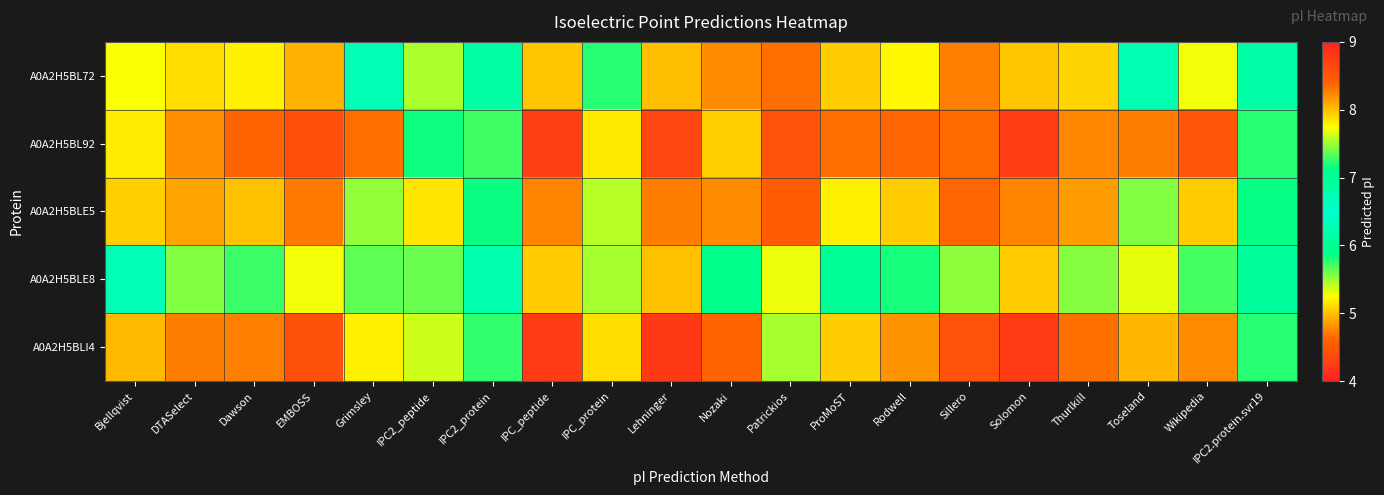

Reading right to left, transcribe all the data shown in this chart.

A0A2H5BL72: IPC2.protein.svr19=6.8	Wikipedia=7.7	Toseland=6.7	Thurlkill=7.9	Solomon=8.0	Sillero=8.3	Rodwell=7.8	ProMoST=8.0	Patrickios=4.7	Nozaki=8.2	Lehninger=8.0	IPC_protein=7.2	IPC_peptide=8.0	IPC2_protein=6.9	IPC2_peptide=7.5	Grimsley=6.7	EMBOSS=8.1	Dawson=7.8	DTASelect=7.9	Bjellqvist=7.7
A0A2H5BL92: IPC2.protein.svr19=7.2	Wikipedia=8.5	Toseland=8.3	Thurlkill=8.2	Solomon=8.7	Sillero=8.3	Rodwell=8.4	ProMoST=8.3	Patrickios=4.5	Nozaki=7.9	Lehninger=8.7	IPC_protein=7.8	IPC_peptide=8.7	IPC2_protein=7.3	IPC2_peptide=7.2	Grimsley=8.3	EMBOSS=8.6	Dawson=8.4	DTASelect=8.2	Bjellqvist=7.8
A0A2H5BLE5: IPC2.protein.svr19=7.1	Wikipedia=8.0	Toseland=7.4	Thurlkill=8.1	Solomon=8.2	Sillero=8.4	Rodwell=8.0	ProMoST=7.8	Patrickios=4.5	Nozaki=8.2	Lehninger=8.3	IPC_protein=7.6	IPC_peptide=8.2	IPC2_protein=7.1	IPC2_peptide=7.8	Grimsley=7.5	EMBOSS=8.3	Dawson=8.0	DTASelect=8.1	Bjellqvist=7.9
A0A2H5BLE8: IPC2.protein.svr19=6.9	Wikipedia=7.3	Toseland=7.7	Thurlkill=7.5	Solomon=8.0	Sillero=7.5	Rodwell=7.2	ProMoST=7.0	Patrickios=7.7	Nozaki=7.1	Lehninger=8.0	IPC_protein=7.5	IPC_peptide=8.0	IPC2_protein=6.2	IPC2_peptide=7.4	Grimsley=7.4	EMBOSS=7.7	Dawson=7.3	DTASelect=7.4	Bjellqvist=6.7
A0A2H5BLI4: IPC2.protein.svr19=7.2	Wikipedia=8.2	Toseland=8.0	Thurlkill=8.3	Solomon=8.8	Sillero=8.6	Rodwell=8.2	ProMoST=8.0	Patrickios=5.5	Nozaki=8.4	Lehninger=8.8	IPC_protein=7.9	IPC_peptide=8.8	IPC2_protein=7.2	IPC2_peptide=7.6	Grimsley=7.8	EMBOSS=8.6	Dawson=8.3	DTASelect=8.3	Bjellqvist=8.0